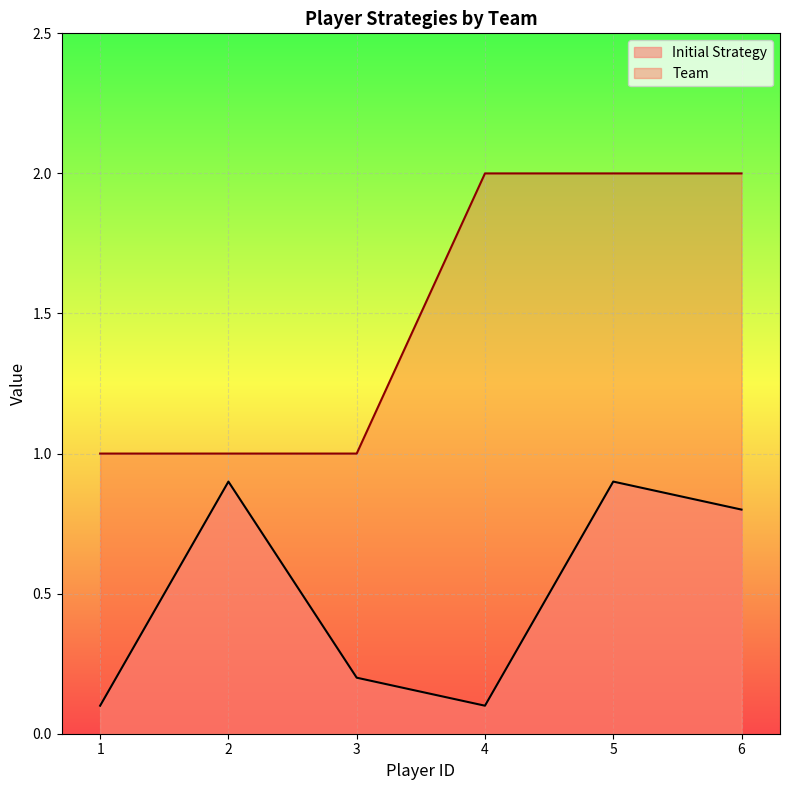

Between 4 and 5, which is larger?

5